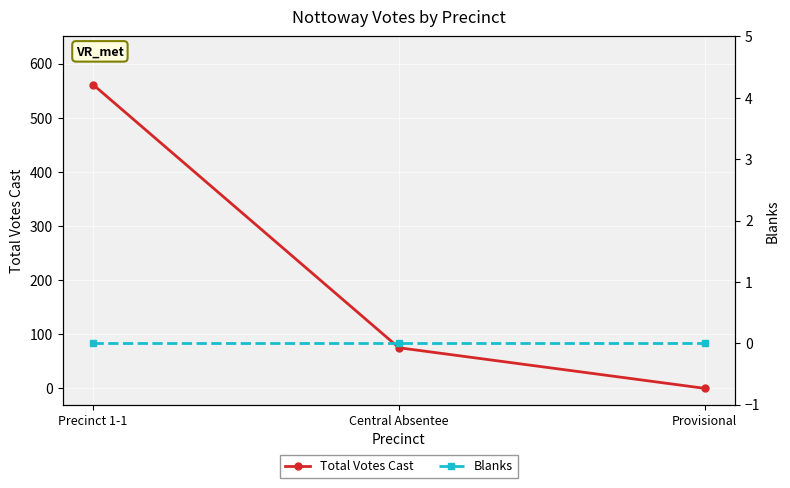

The Blanks series shows 0 at Provisional. True or false?

True